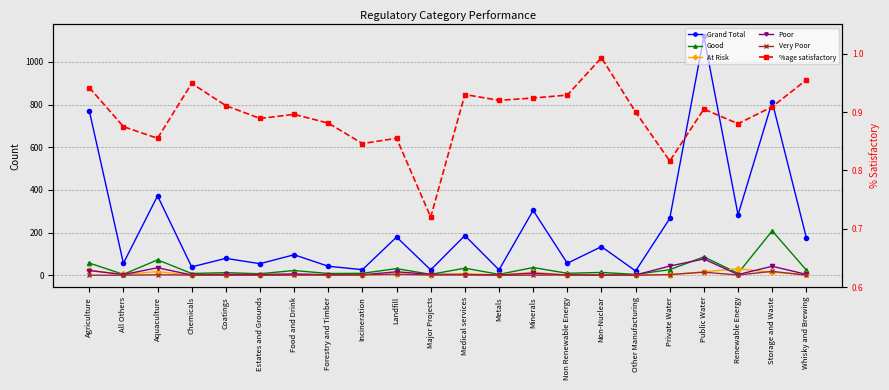

Reading right to left, what are all the values shown in this chart?

Grand Total: 176.0	813.0	283.0	1120.0	266.0	20.0	134.0	56.0	304.0	25.0	186.0	25.0	179.0	26.0	42.0	96.0	54.0	79.0	39.0	372.0	56.0	772.0
Good: 24.0	208.0	9.0	86.0	26.0	4.0	13.0	9.0	36.0	4.0	33.0	4.0	31.0	9.0	8.0	22.0	7.0	12.0	8.0	72.0	4.0	57.0
At Risk: 4.0	14.0	30.0	16.0	3.0	1.0	0.0	1.0	14.0	1.0	8.0	2.0	6.0	0.0	2.0	4.0	3.0	3.0	0.0	17.0	4.0	23.0
Poor: 4.0	42.0	3.0	76.0	43.0	1.0	1.0	1.0	9.0	1.0	3.0	4.0	16.0	2.0	2.0	6.0	3.0	4.0	1.0	35.0	3.0	22.0
Very Poor: 0.0	18.0	1.0	14.0	3.0	0.0	0.0	2.0	0.0	0.0	2.0	1.0	4.0	2.0	1.0	0.0	0.0	0.0	1.0	2.0	0.0	0.0
%age satisfactory: 1.0	0.9	0.9	0.9	0.8	0.9	1.0	0.9	0.9	0.9	0.9	0.7	0.9	0.8	0.9	0.9	0.9	0.9	0.9	0.9	0.9	0.9